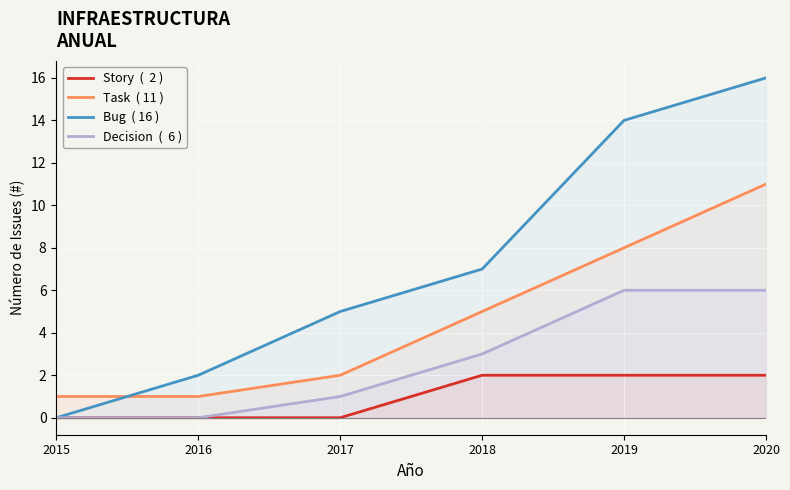

The value of Decision  (  6 ) at 2019 is 6. True or false?

True